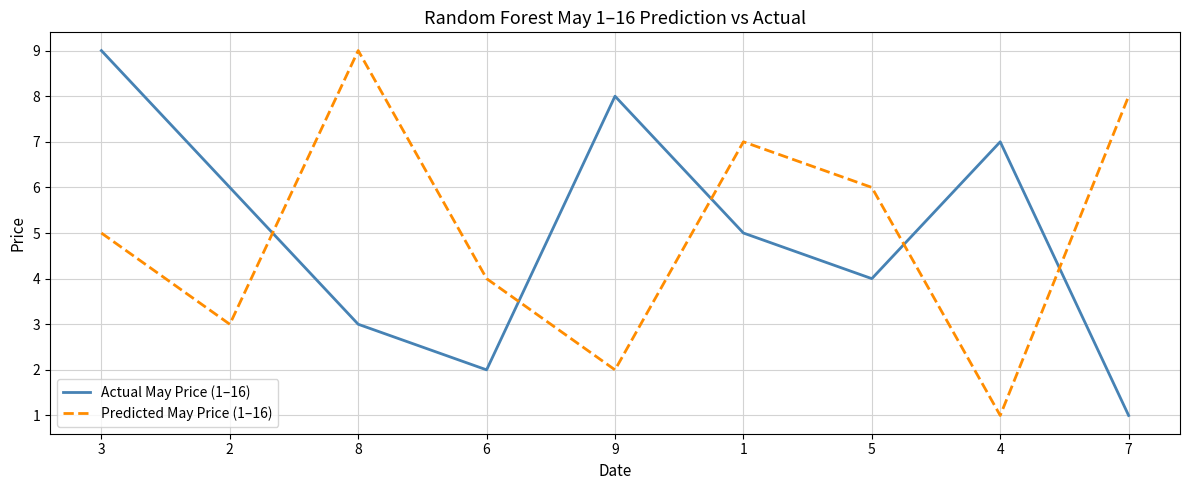

Is the value of Actual May Price (1–16) at 6 greater than the value of Predicted May Price (1–16) at 2?

No